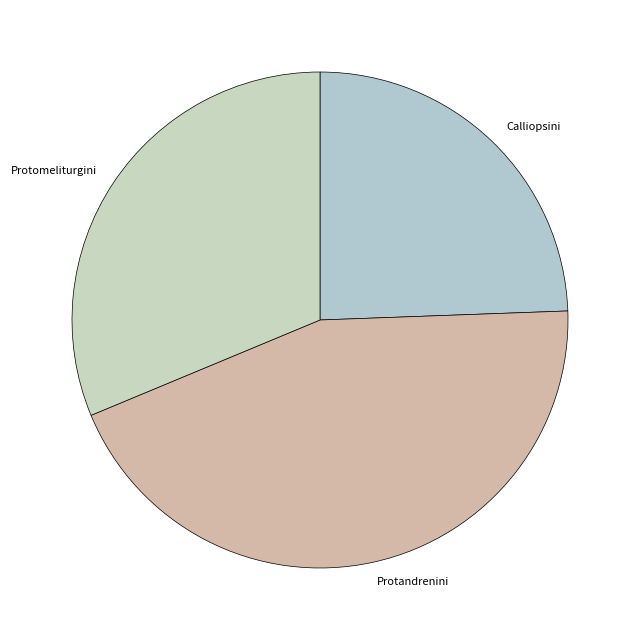

Is there a majority slice in this chart?

No